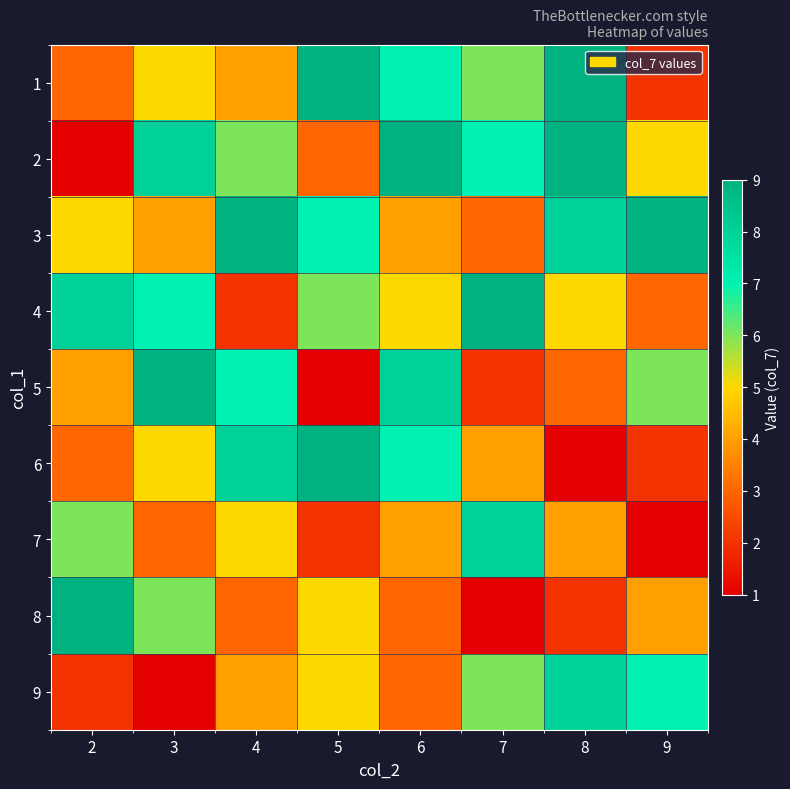

Count the number of data series in this chart.

9